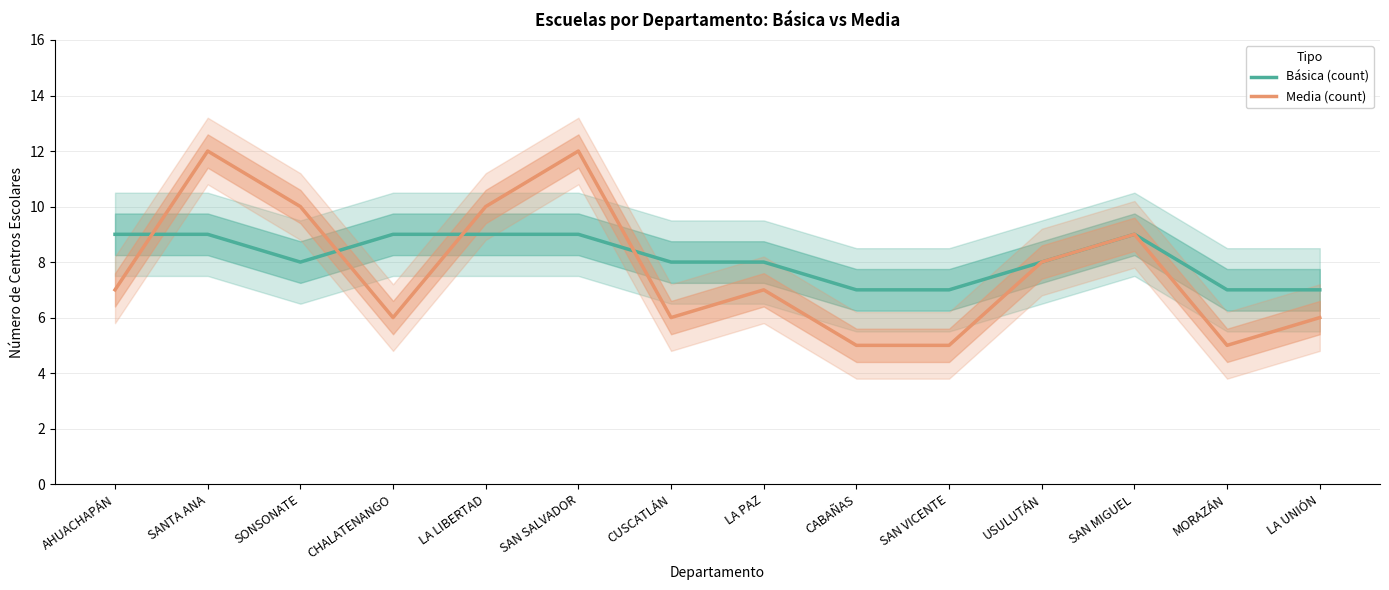

Which series has the largest total across all categories?

Básica (count)